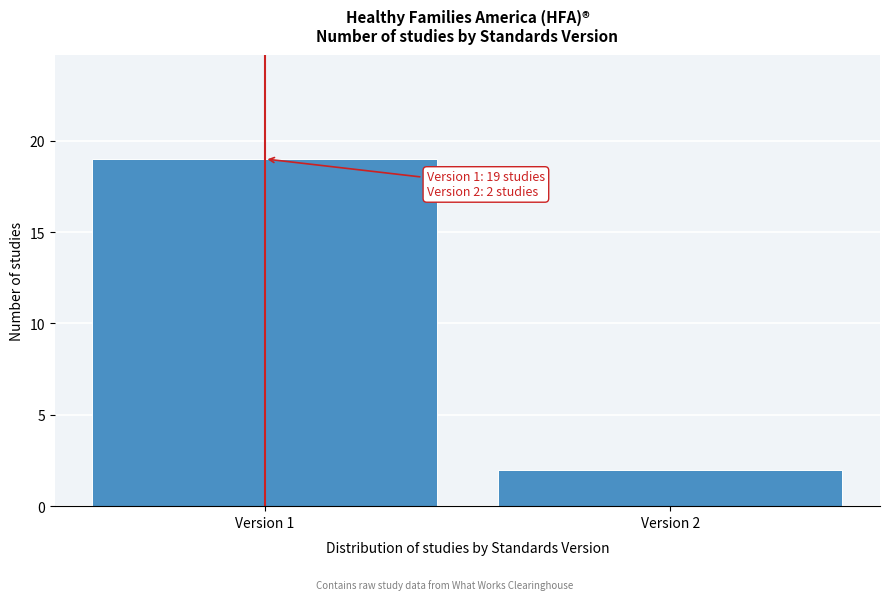

Reading left to right, transcribe all the data shown in this chart.

19	2